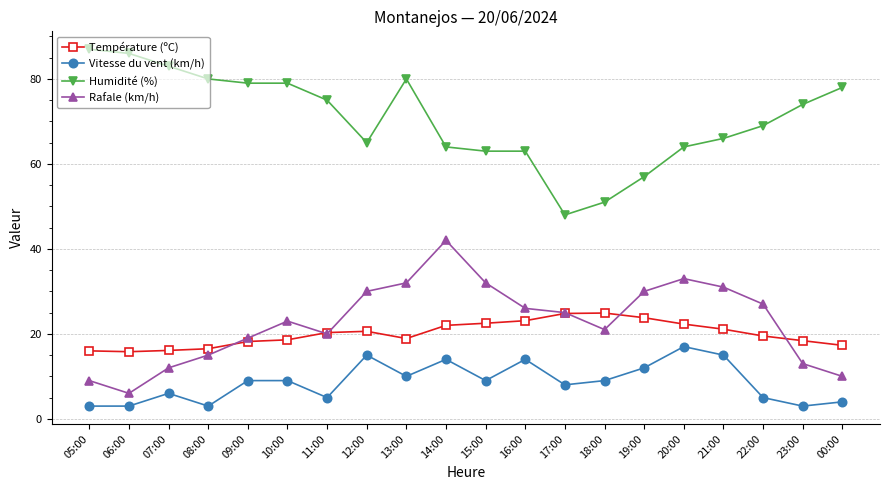

True or false: Vitesse du vent (km/h) has more than 1 points higher than both neighbors.

True